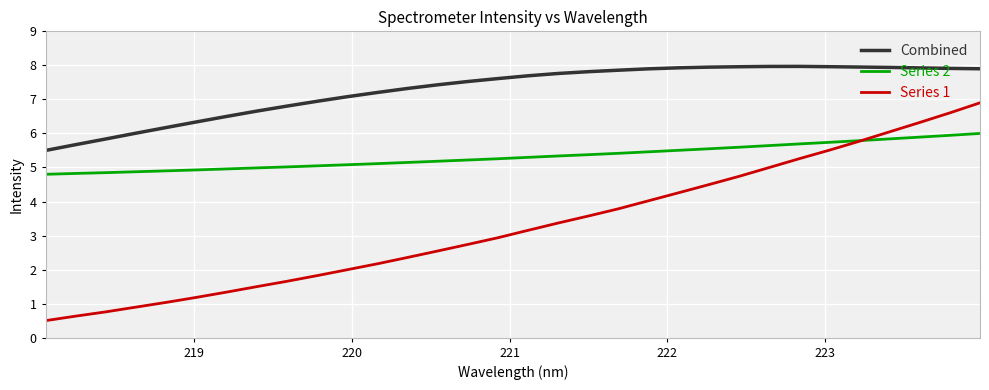

Which series has the largest range (max minus min)?

Series 1